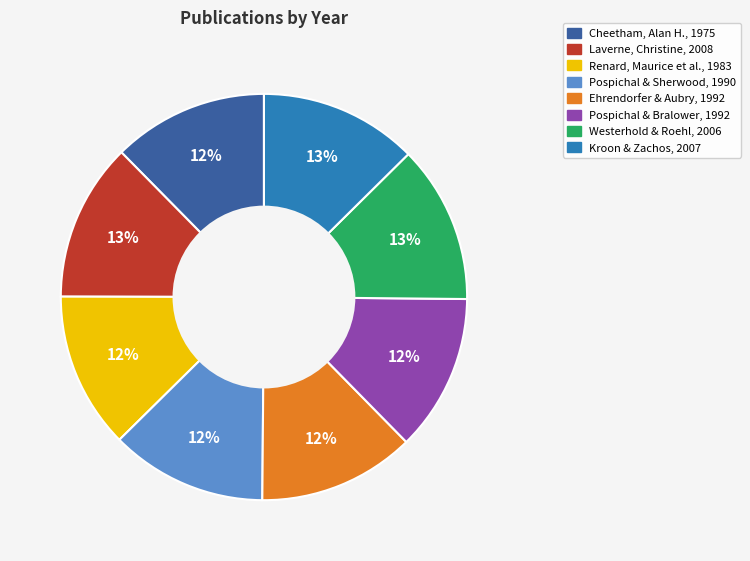

To the nearest percent, what is the combined percentage of Cheetham, Alan H., 1975 and Kroon & Zachos, 2007?

25%